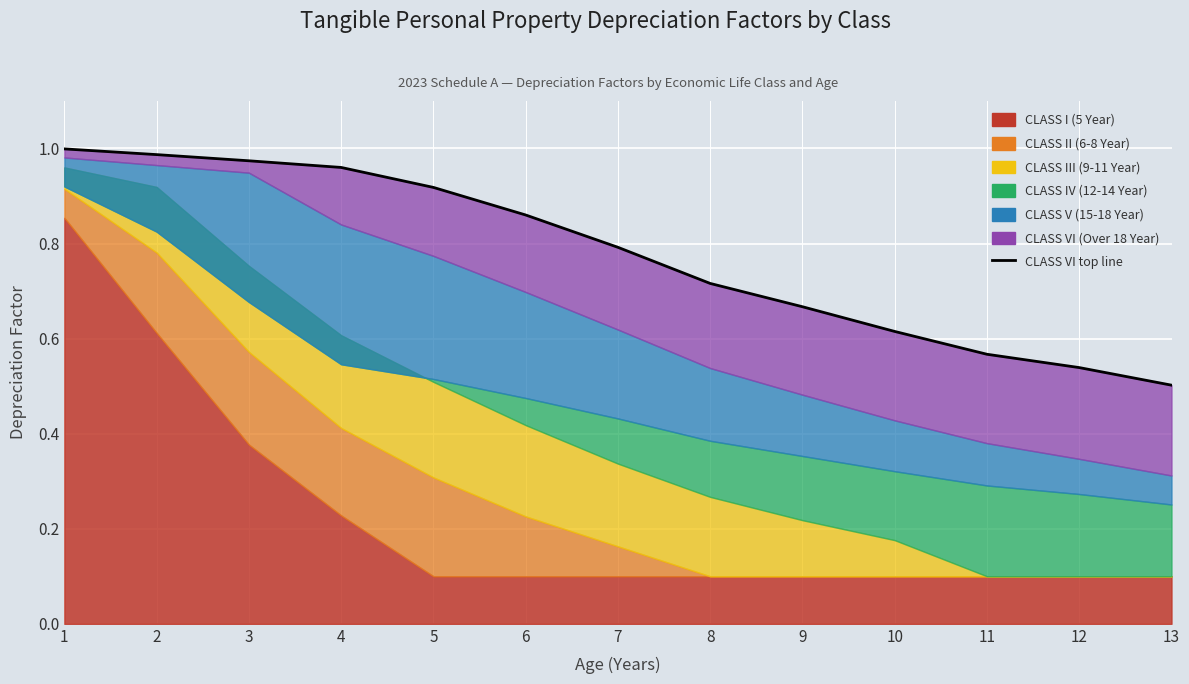

What is the difference between the values at 9 and 5?

0.3